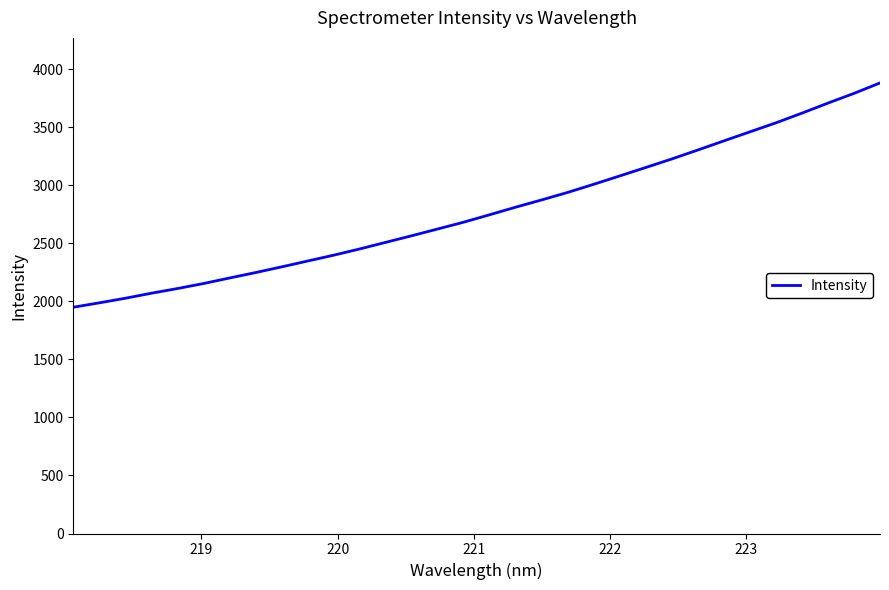

What is the difference between the maximum and minimum values?

1932.8